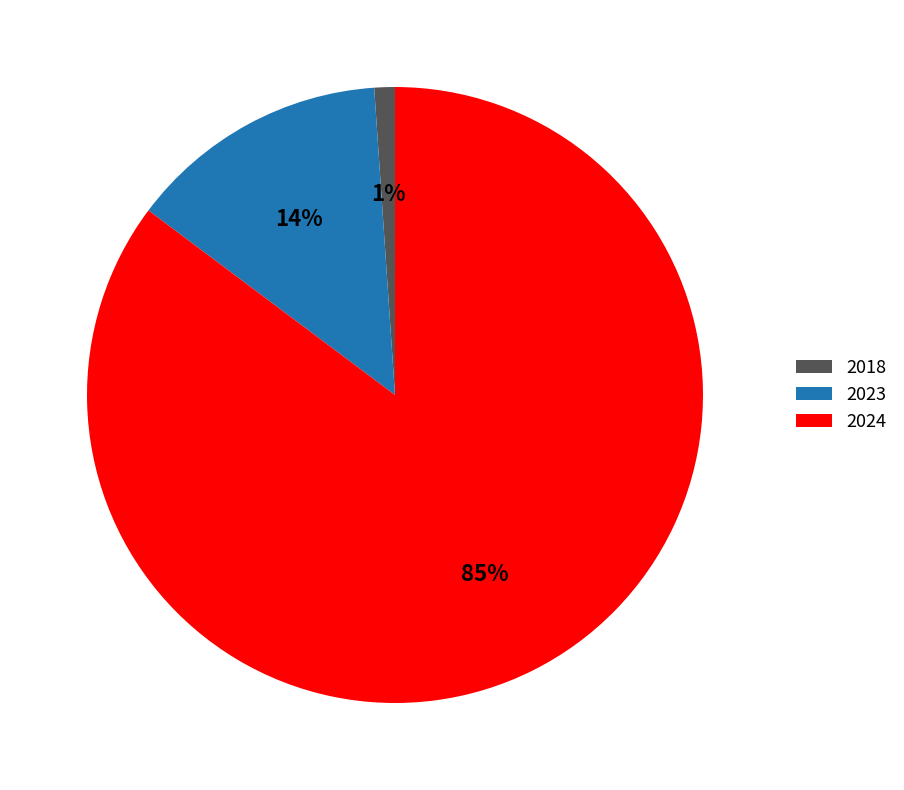

Count the number of slices in the pie.

3